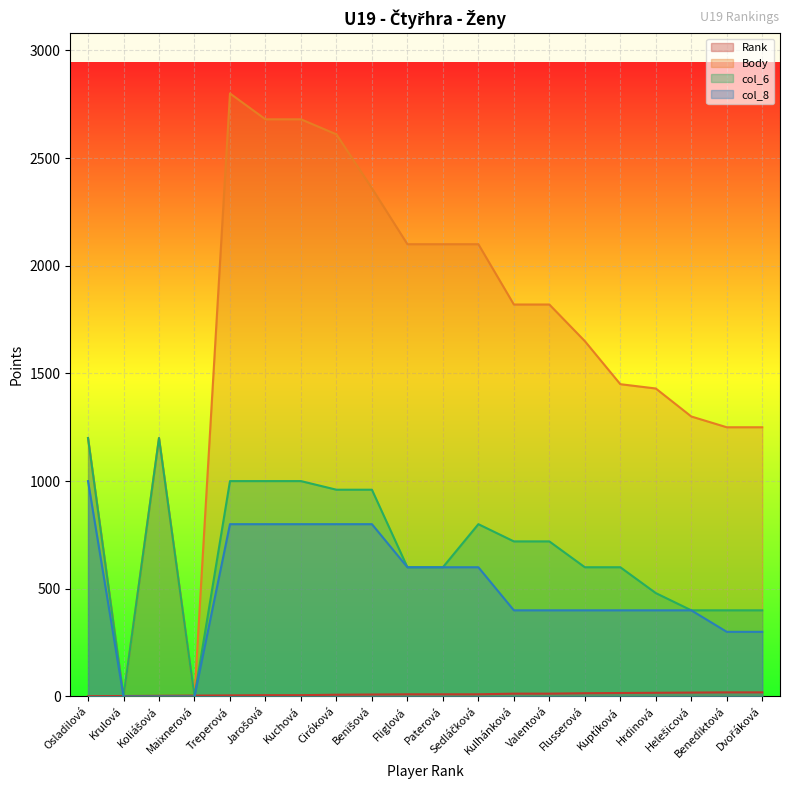

At which category does Body reach its first local peak?

Koliášová